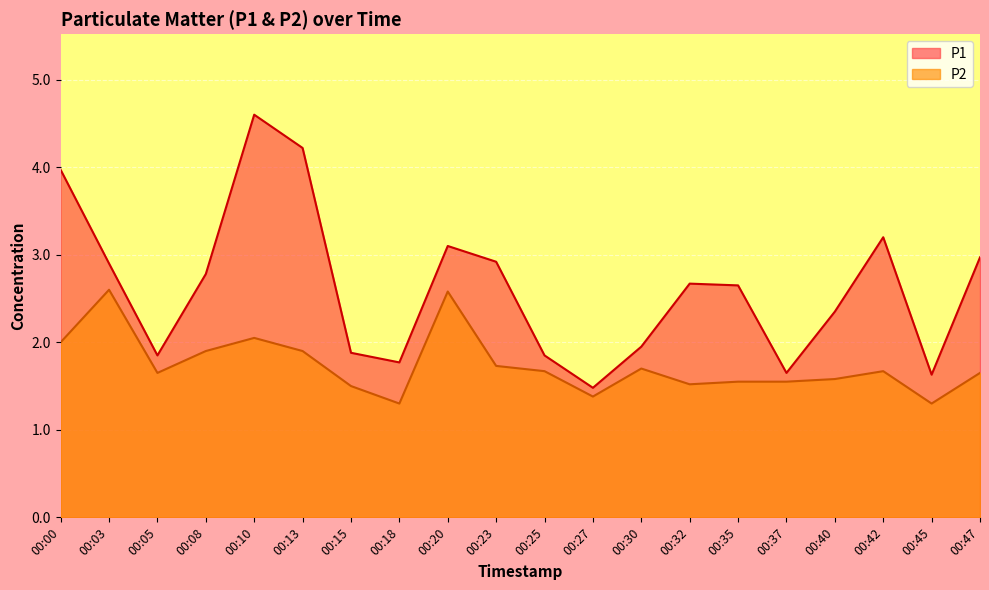

Which has a higher value, 00:32 or 00:20?

00:20